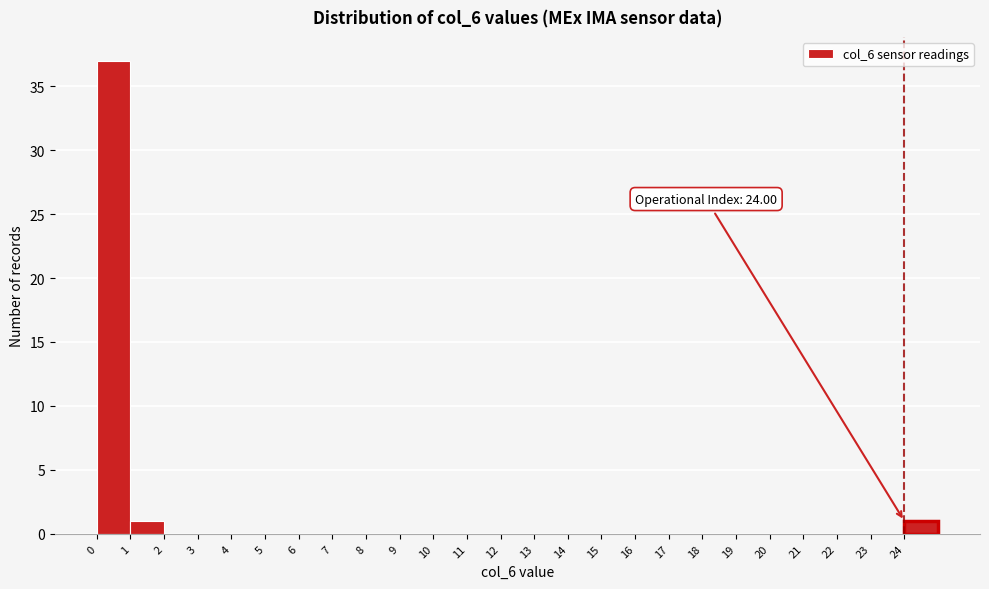

Over which range of the x-axis is the bar tallest?

0 to 1